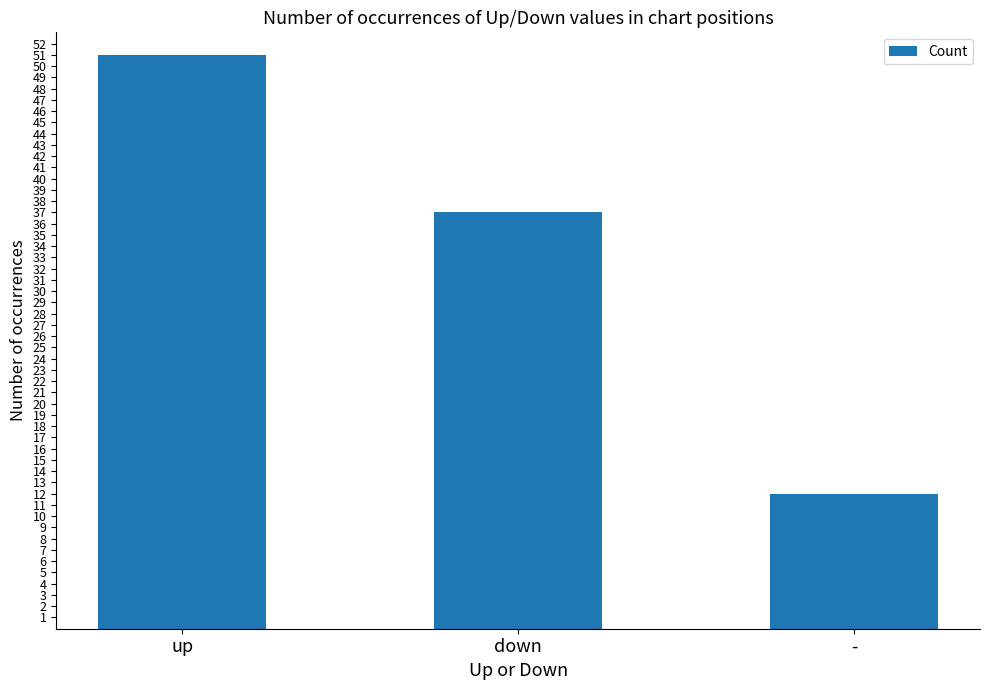

Rank the categories by value from lowest to highest.

-, down, up